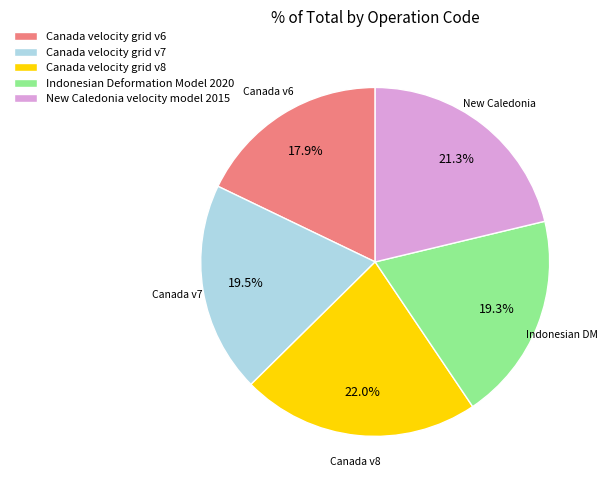

What is the largest slice in the pie chart?

Canada velocity grid v8